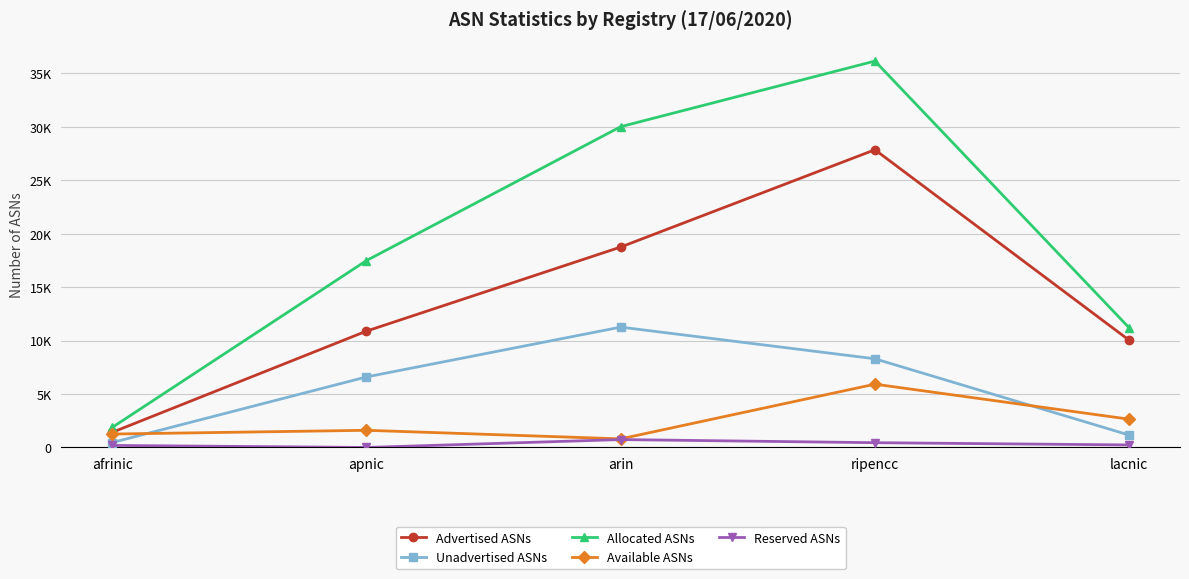

Is this an area chart (filled region under the line)?

No